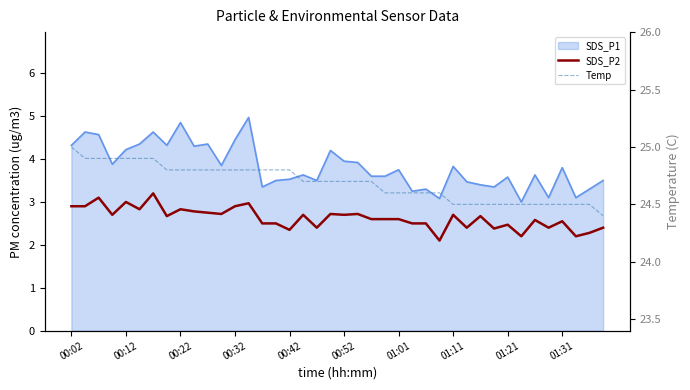

Does the chart have visible grid lines?

No